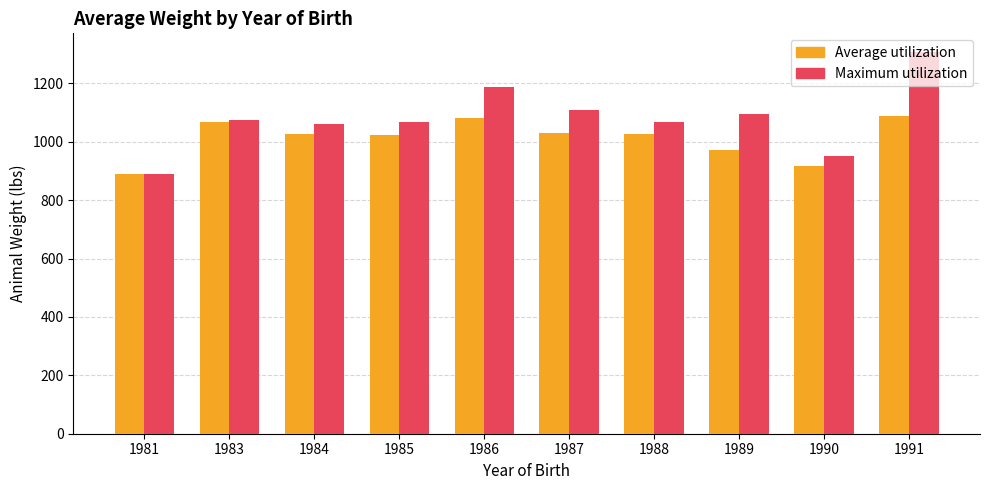

True or false: Maximum utilization has a value of 890.0 at 1981.

True